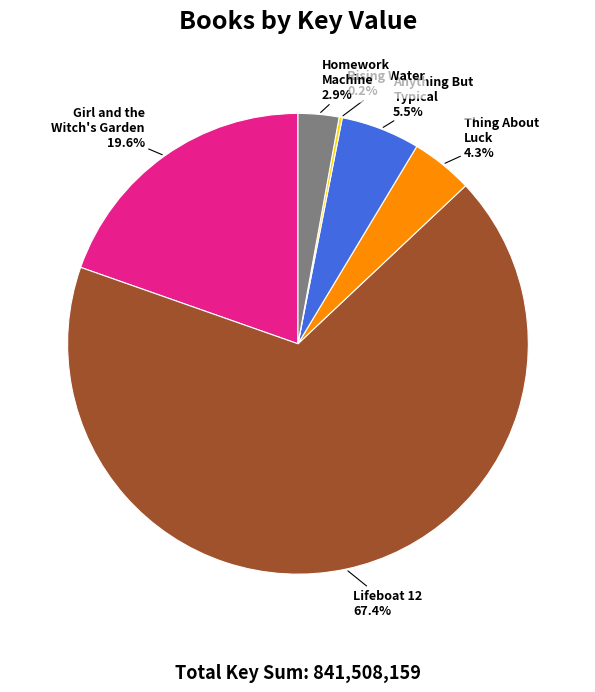

What is the majority slice?

Lifeboat 12